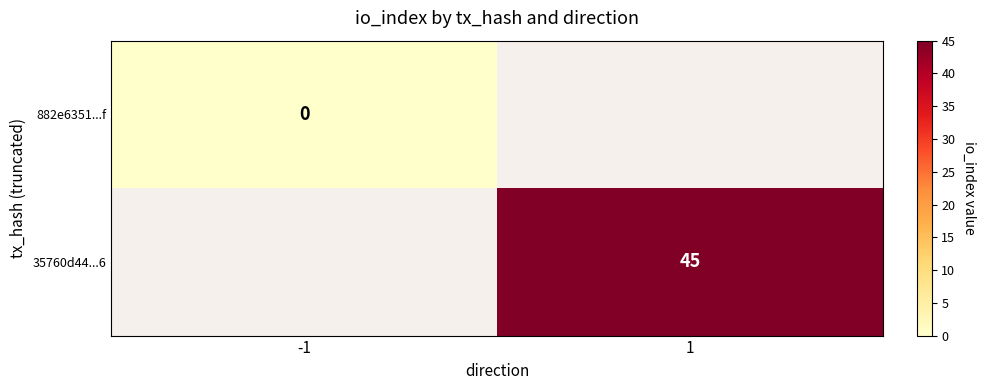

Is it true that 35760d44...6 equals 69 at 1?

False